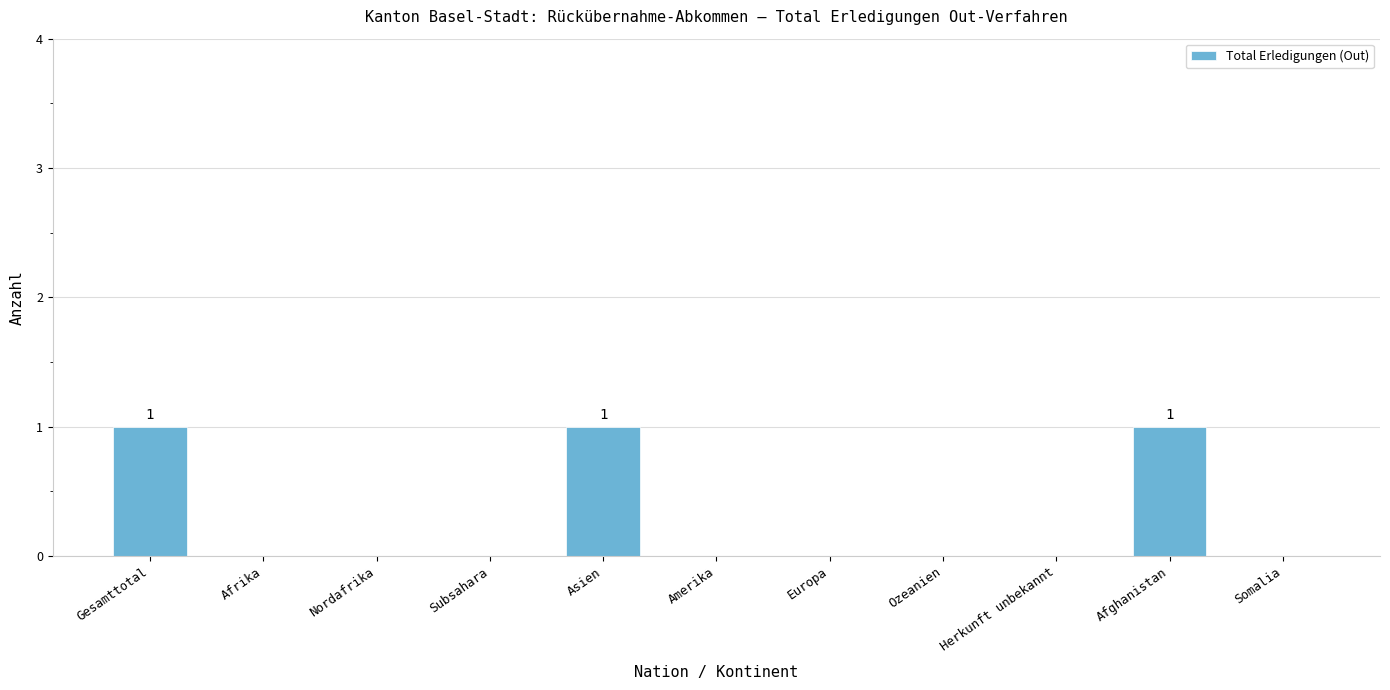

What is the sum of all values?

3